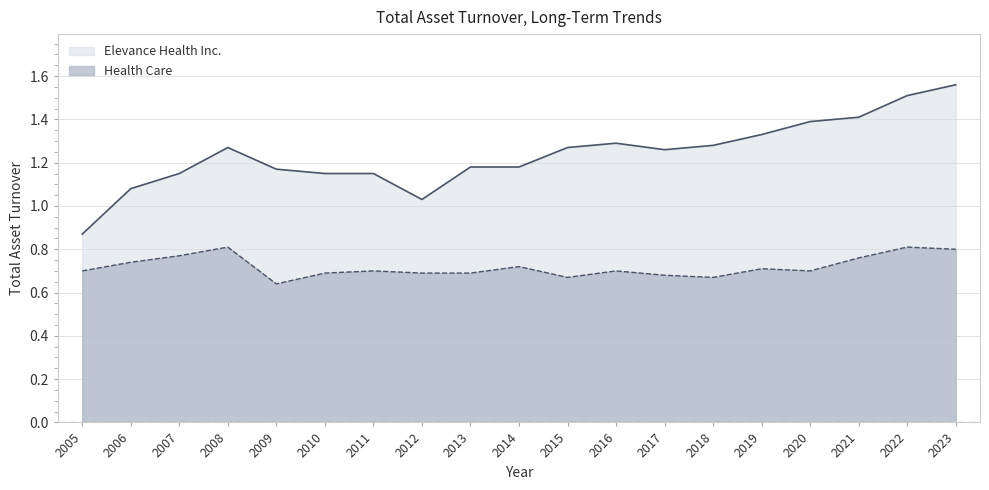

The value of Health Care at 2017 is 0.7. True or false?

True